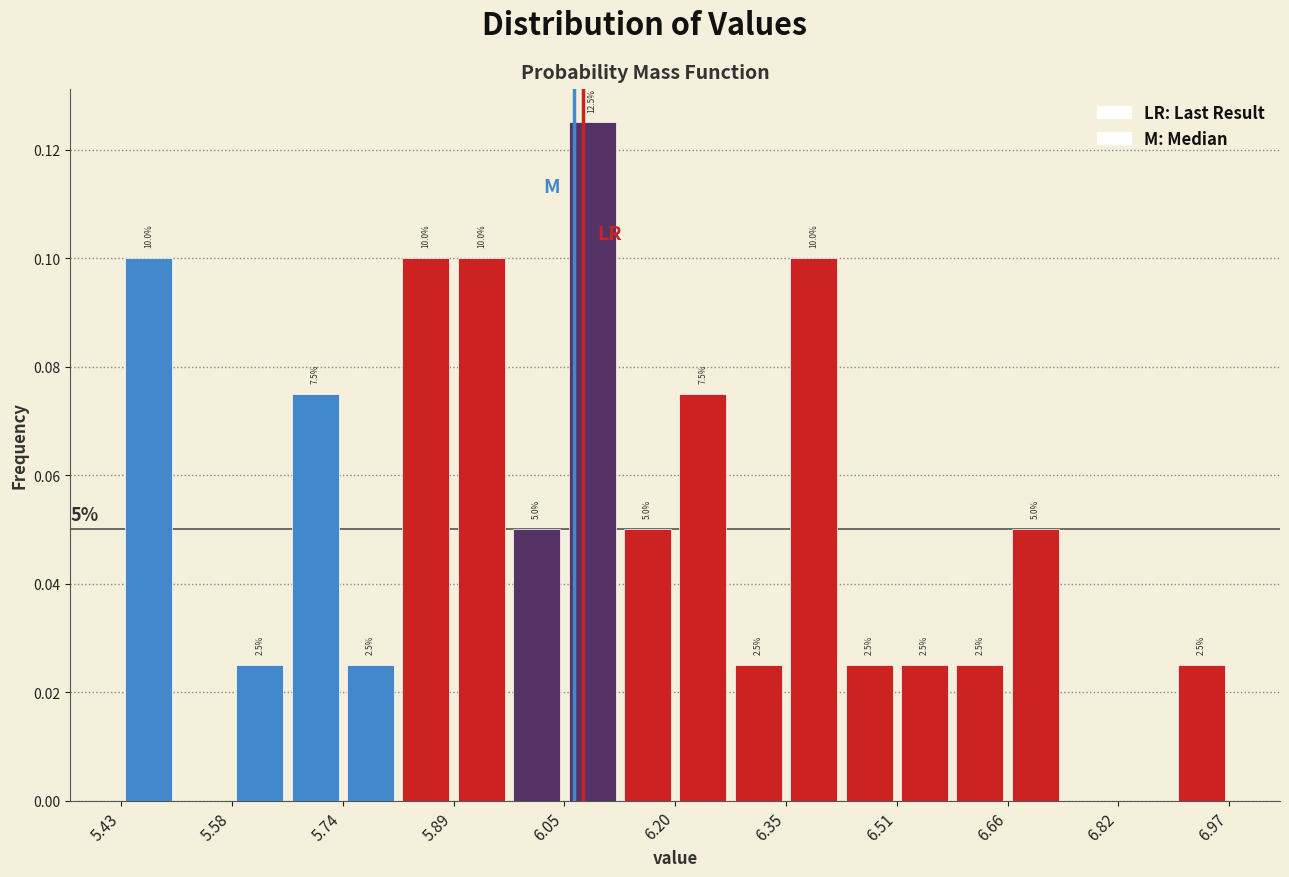

Around what value on the x-axis is the tallest bar? Give the approximate position of its centre, as read against the axis.

6.08